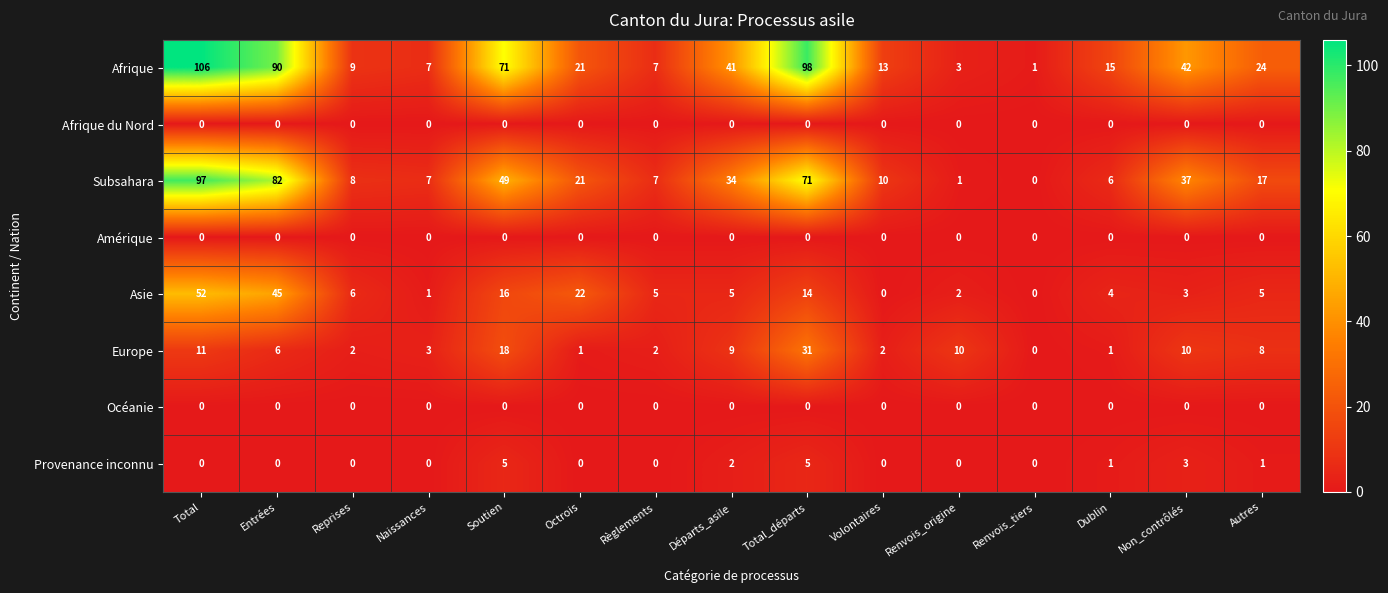

Which category has the lowest value in the Europe series?

Renvois_tiers